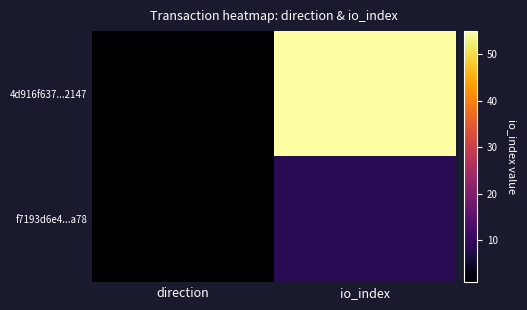

What is the minimum value shown in the chart?

1